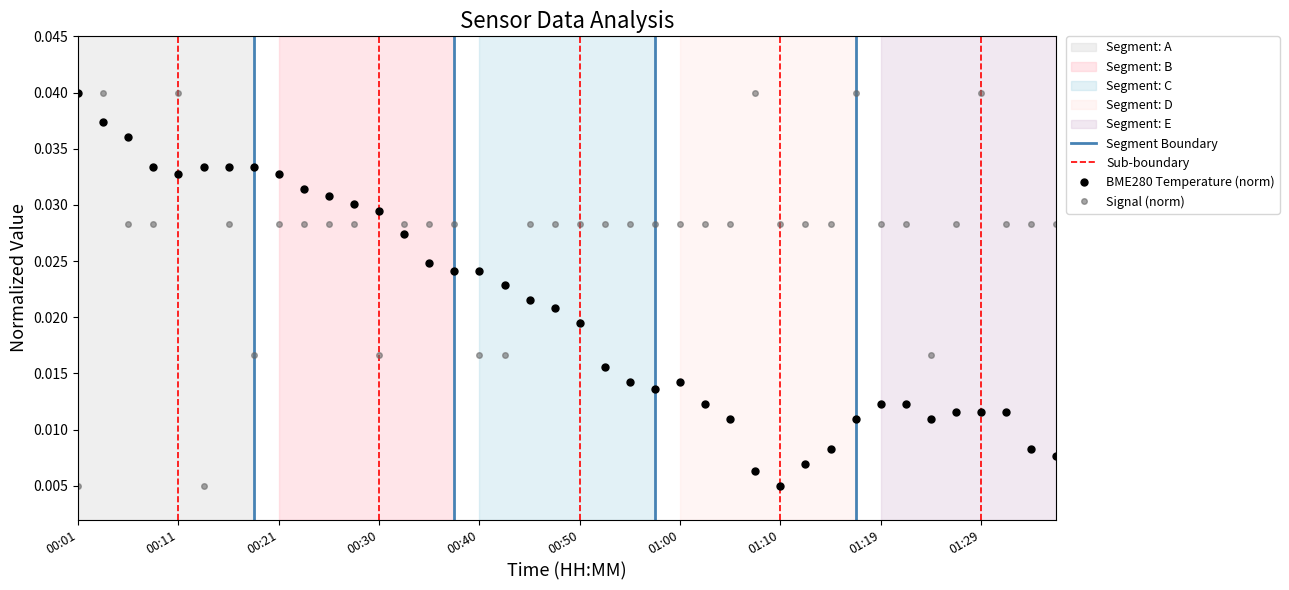

What is the sum of the Signal values at 01:24 and 00:11?

0.1